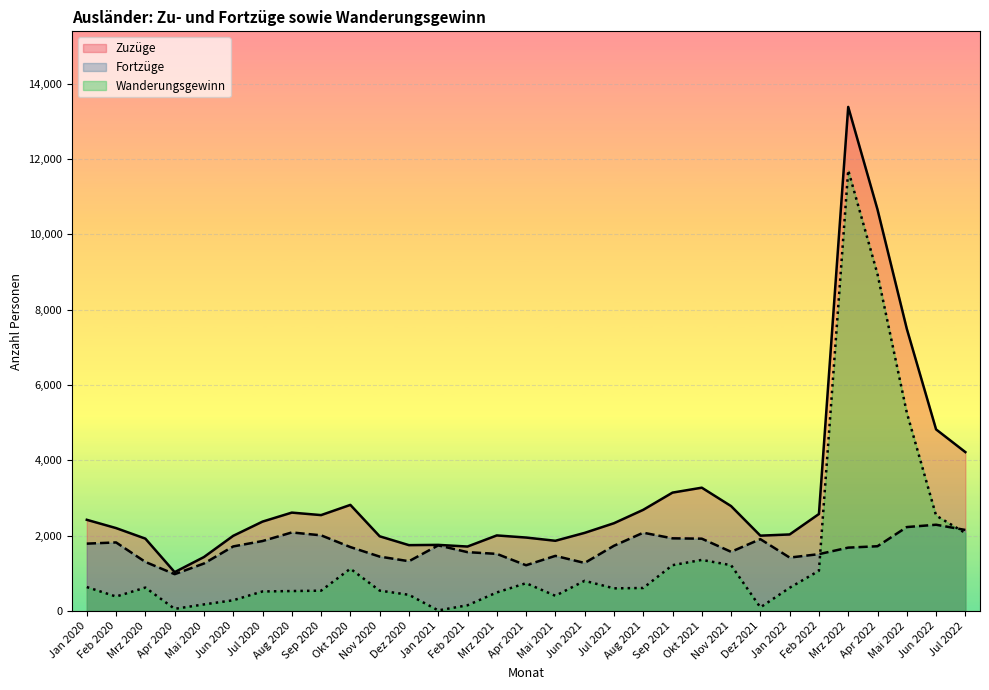

What is the spread (max minus min) of values at Okt 2021?

1918